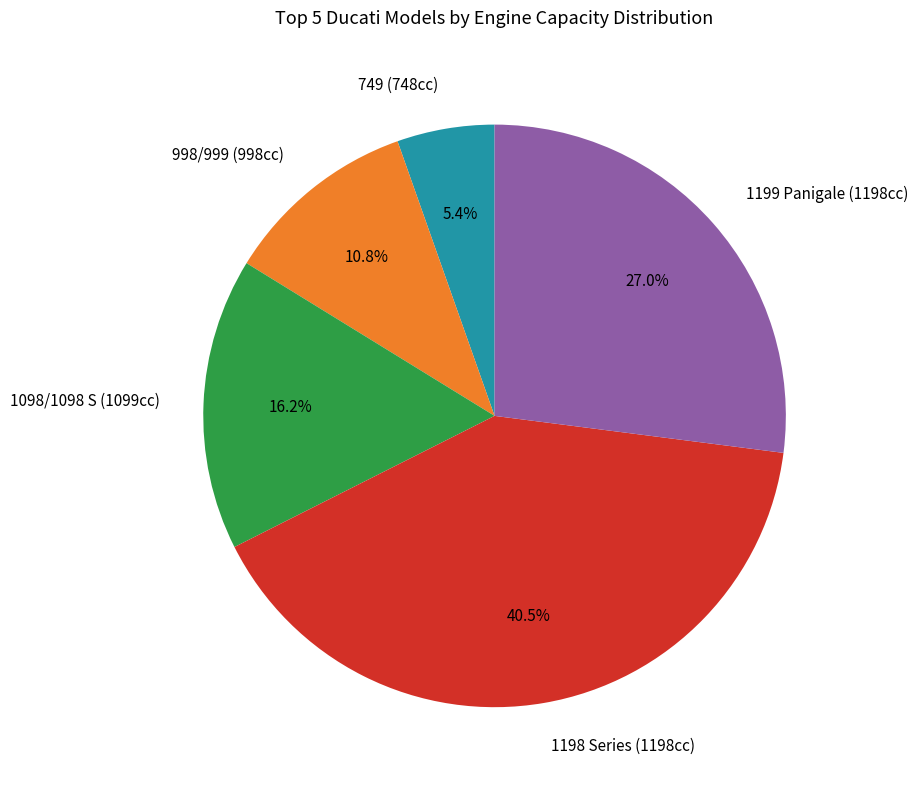

Approximately how many times larger is the value at 998/999 (998cc) compared to 749 (748cc)?

2.0